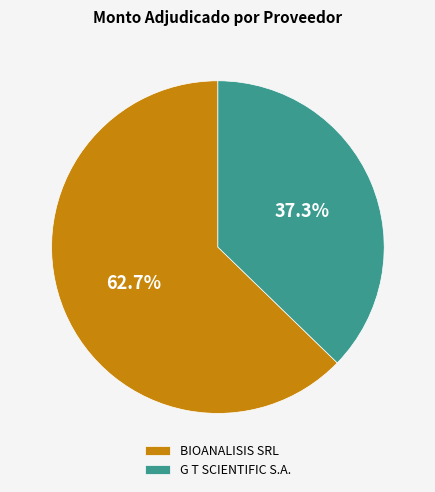

What is the smallest slice in the pie chart?

G T SCIENTIFIC S.A.